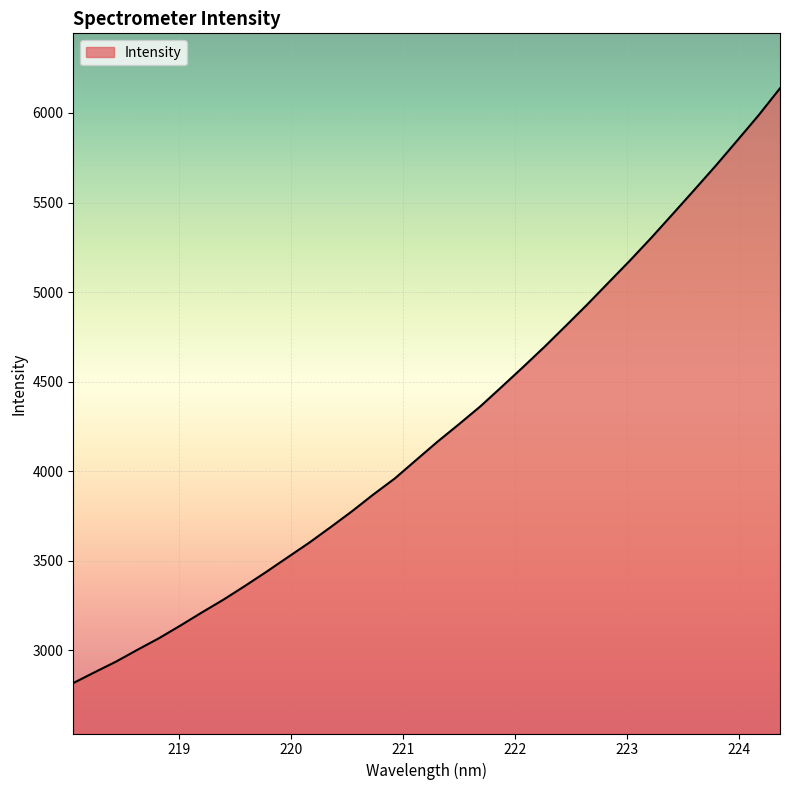

What is the minimum value shown in the chart?

2816.7